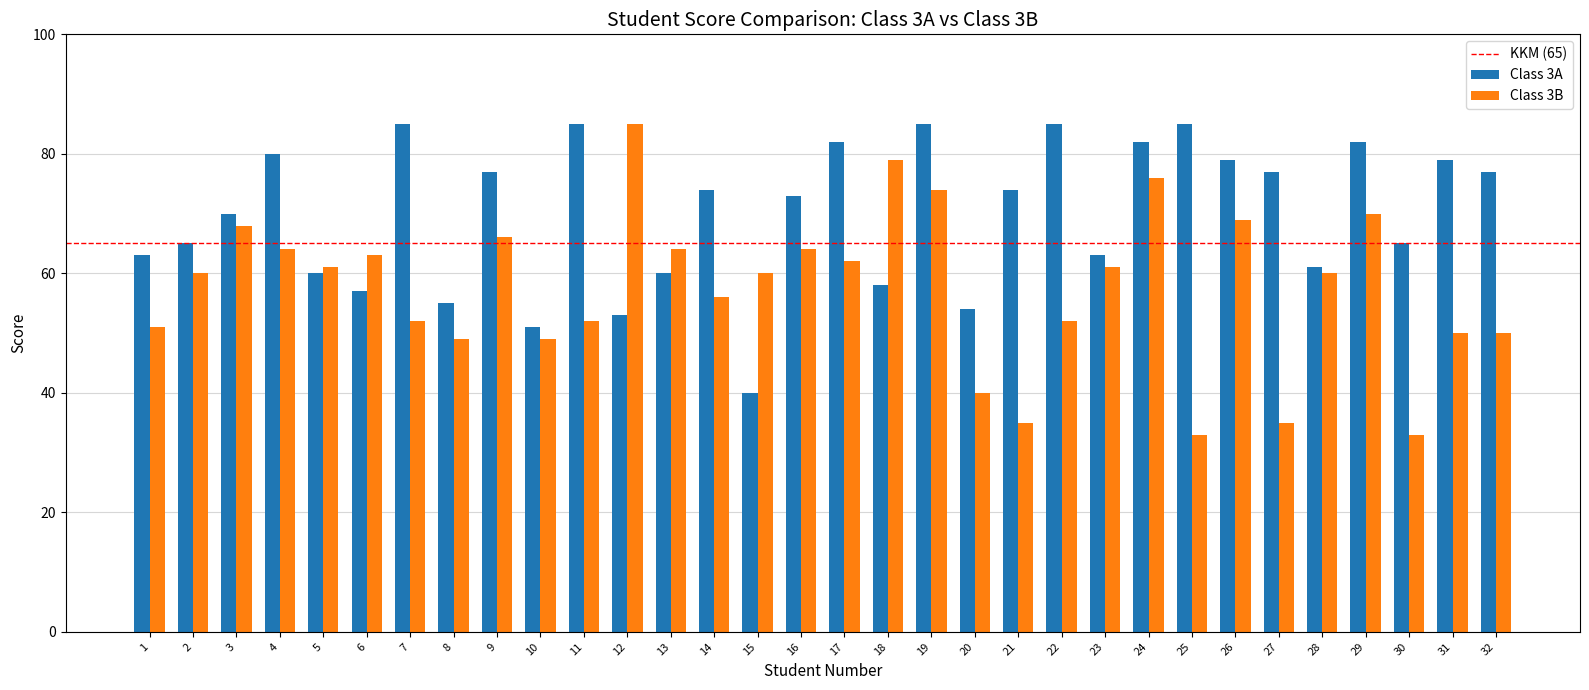

True or false: Class 3A has a value of 79 at 31.

True